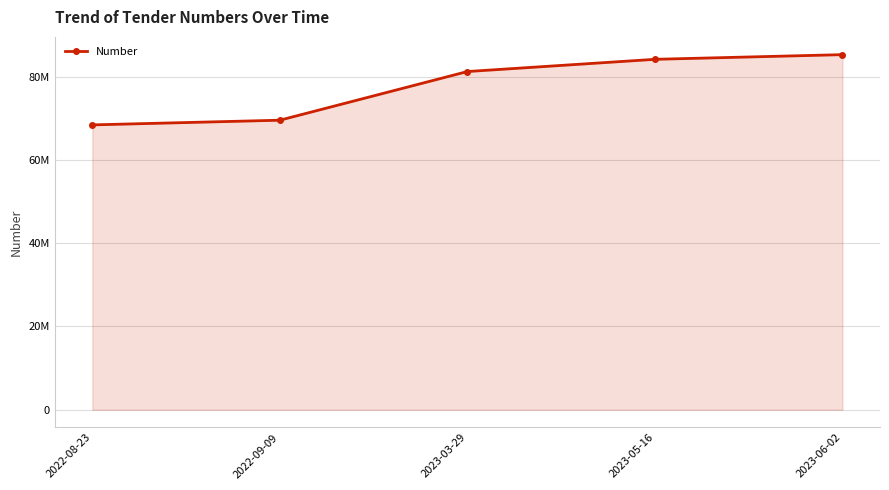

Approximately how many times larger is the value at 2023-06-02 compared to 2022-08-23?

1.2